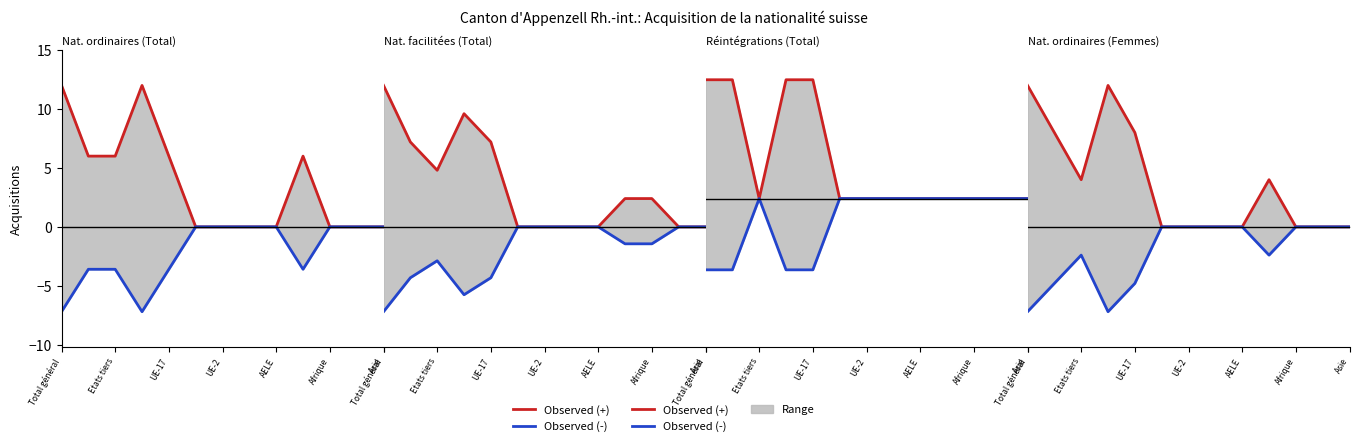

True or false: Observed (+) and Observed (-) cross at least once.

False